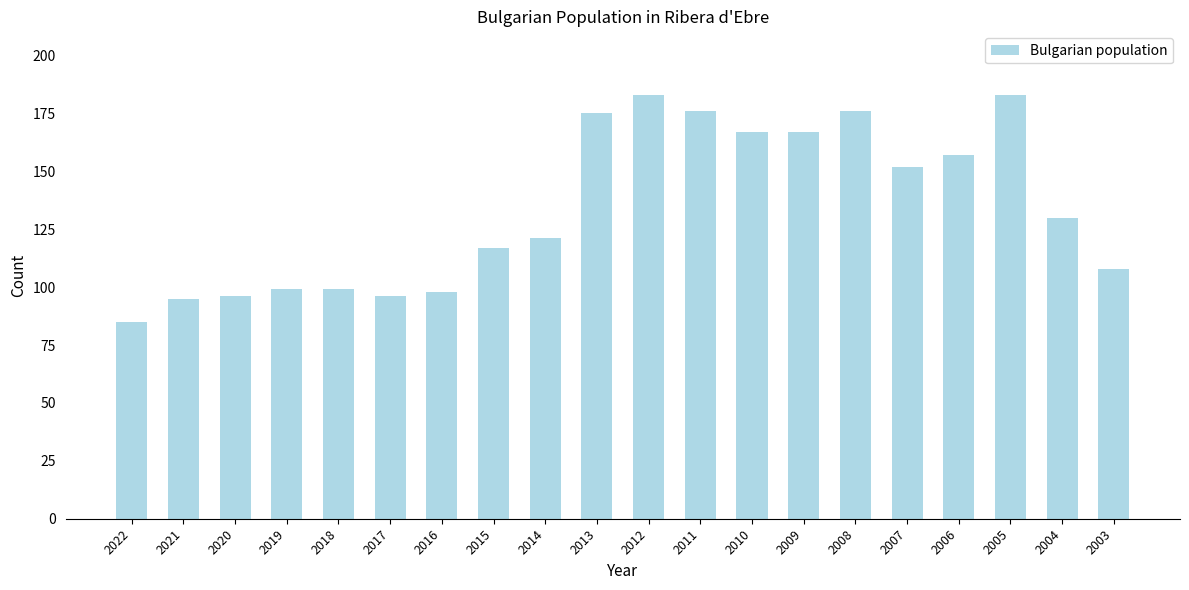

Count the number of categories in the chart.

20